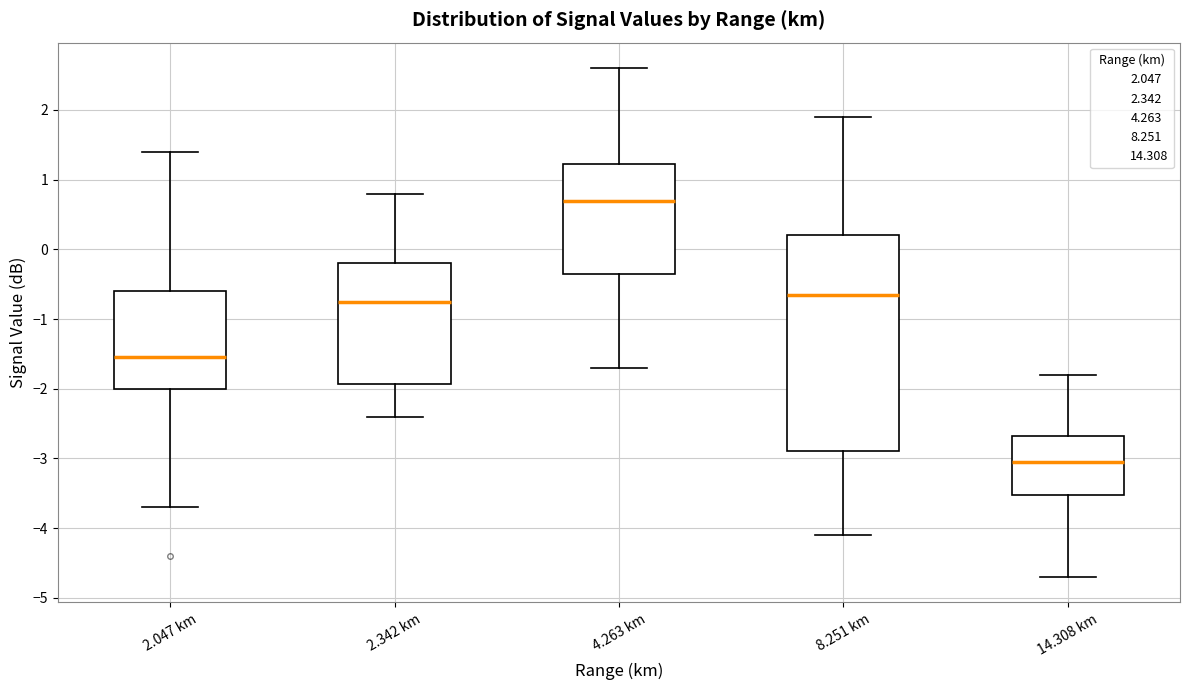

Reading left to right, transcribe this box plot: for each box, give where its median line is, the range the box spans, and where its two whiskers end, as read against the y-axis. The values are not printed on the chart, so give them approximately, as read against the axis.

2.047 km: median -1.5, box -2.0 to -0.6, whiskers -3.7 to 1.4
2.342 km: median -0.7, box -1.9 to -0.2, whiskers -2.4 to 0.8
4.263 km: median 0.7, box -0.3 to 1.2, whiskers -1.7 to 2.6
8.251 km: median -0.6, box -2.9 to 0.2, whiskers -4.1 to 1.9
14.308 km: median -3.0, box -3.5 to -2.7, whiskers -4.7 to -1.8